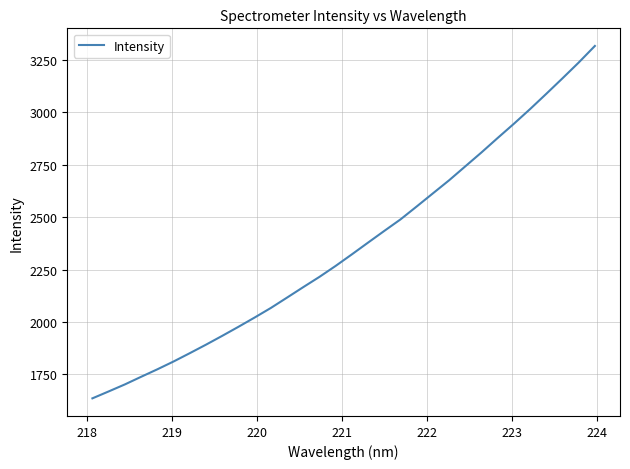

How many lines are shown in the chart?

1